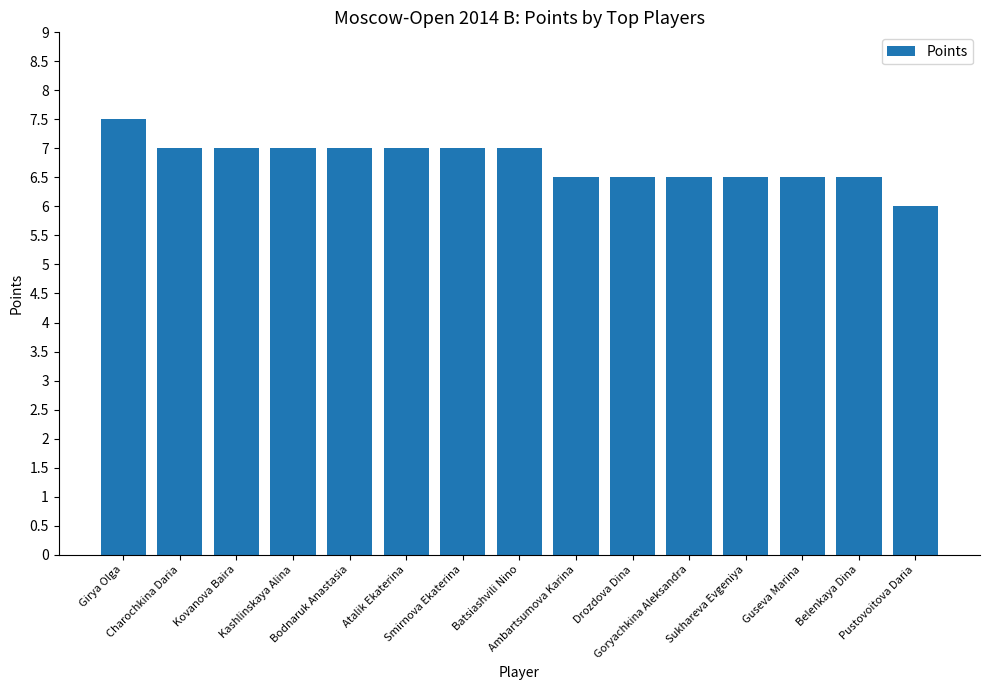

Reading left to right, list all the values displayed in this chart.

7.5	7.0	7.0	7.0	7.0	7.0	7.0	7.0	6.5	6.5	6.5	6.5	6.5	6.5	6.0